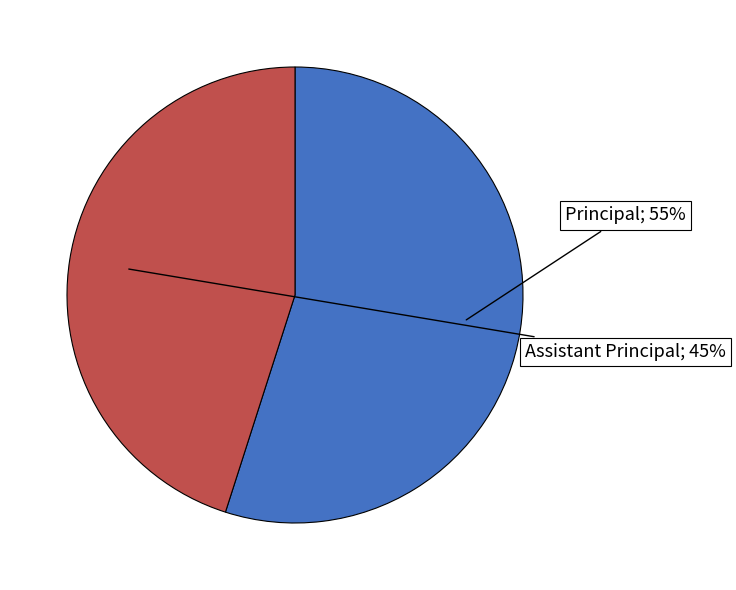

How many segments does this pie chart have?

2